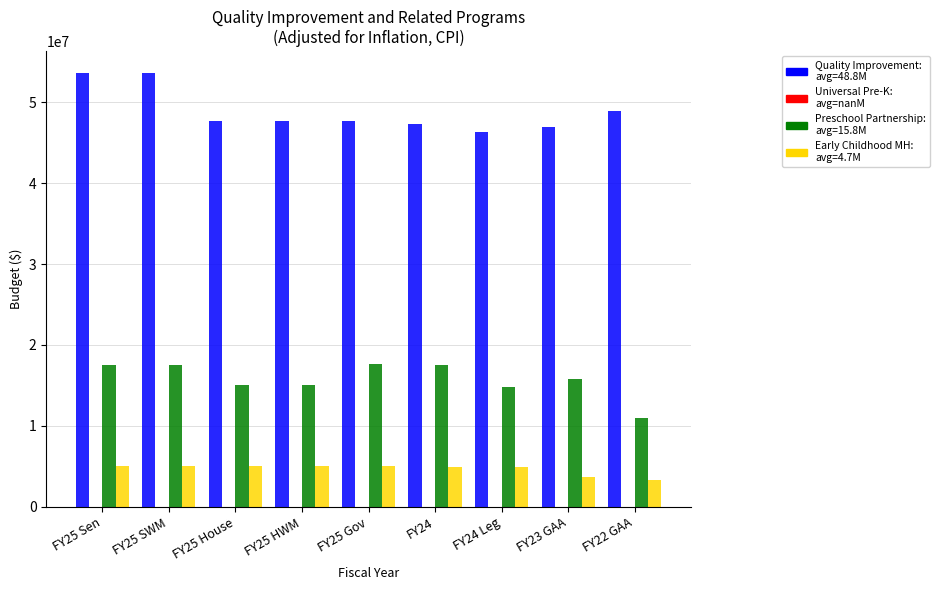

What is the difference between the highest and lowest values at FY24?

42331963